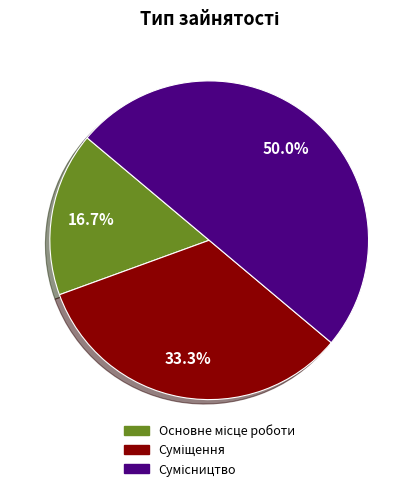

What percentage is the Сумісництво slice, to the nearest percent?

50%